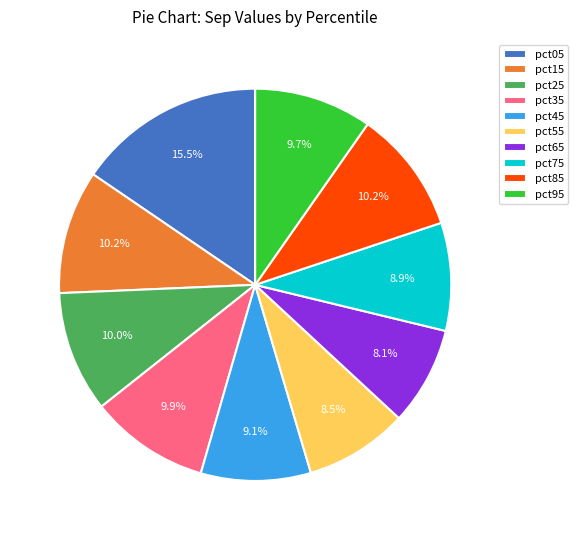

What percentage is the pct15 slice, to the nearest percent?

10%